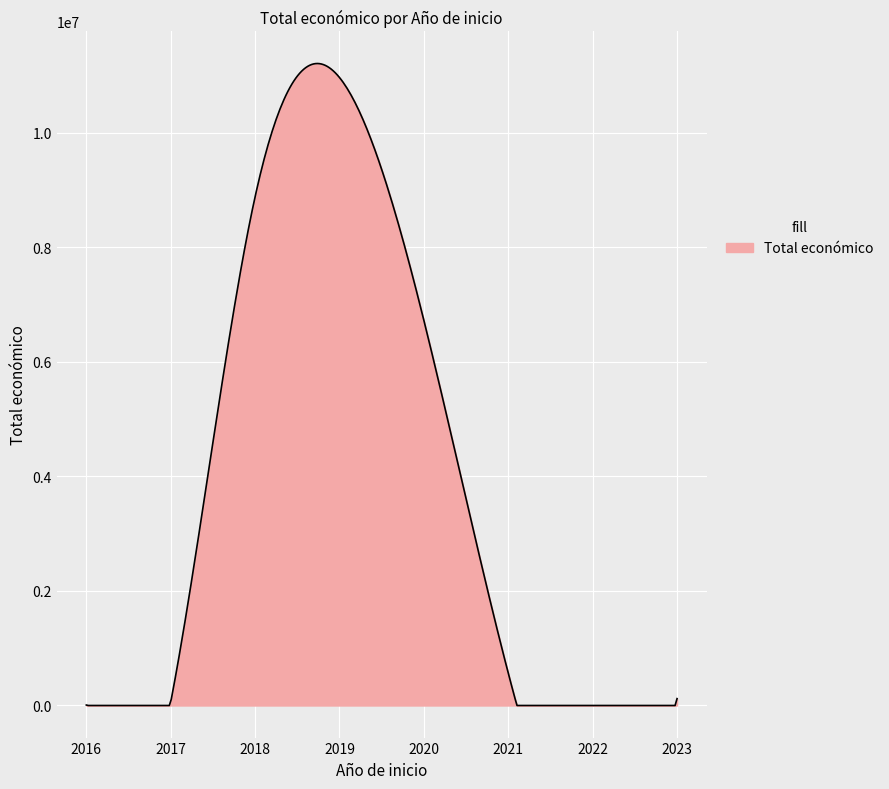

What is the greatest value displayed?

11209843.9